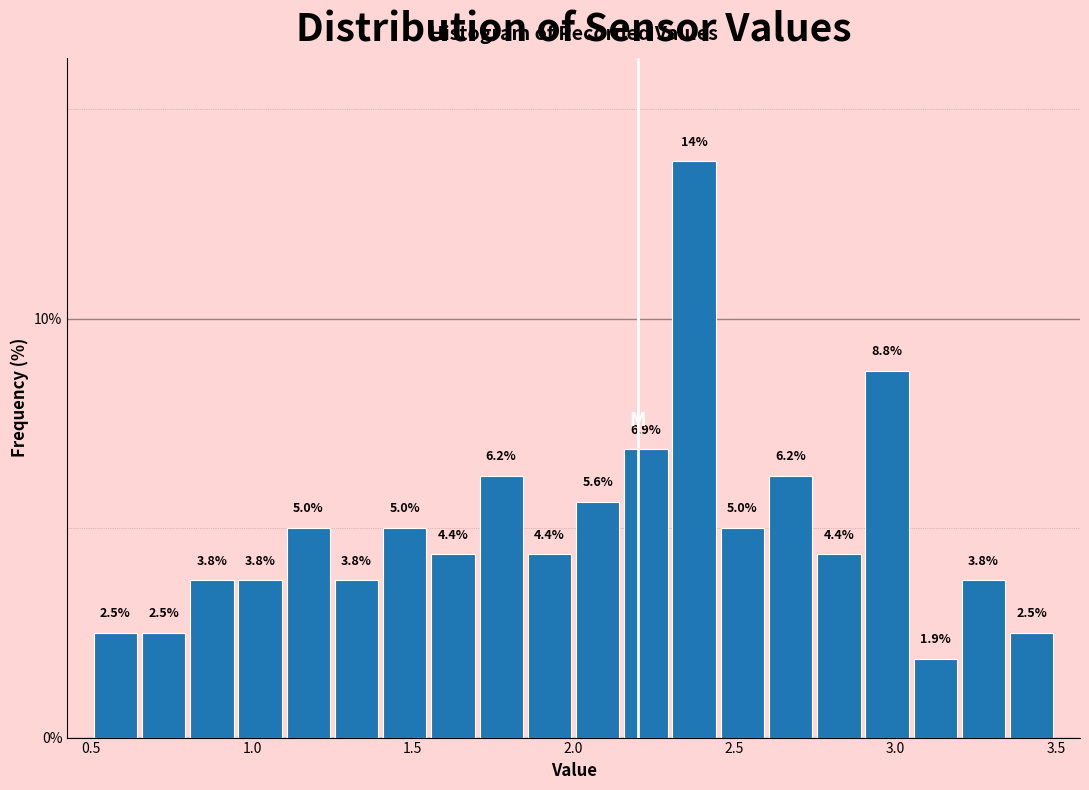

Read against the x-axis, roughly where is the centre of the tallest bar?

2.40